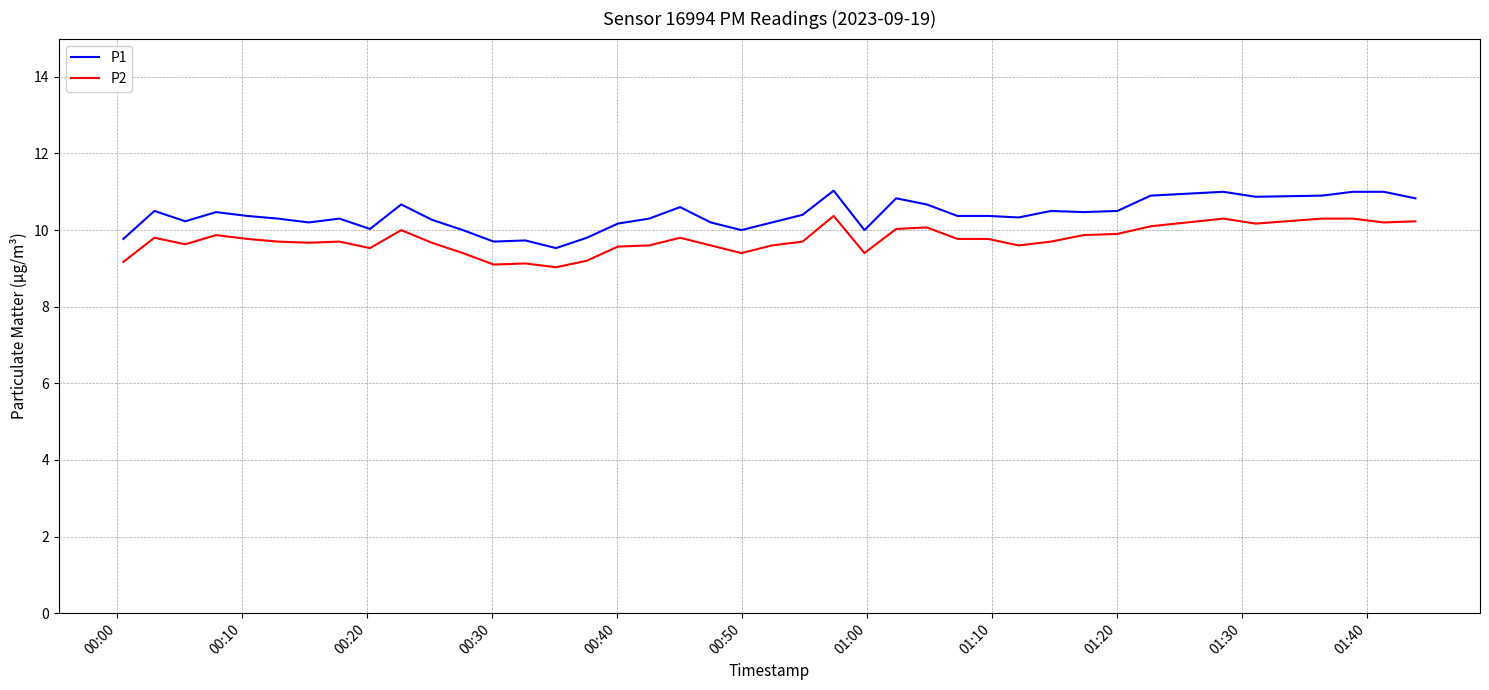

What is the smallest value displayed?

9.0